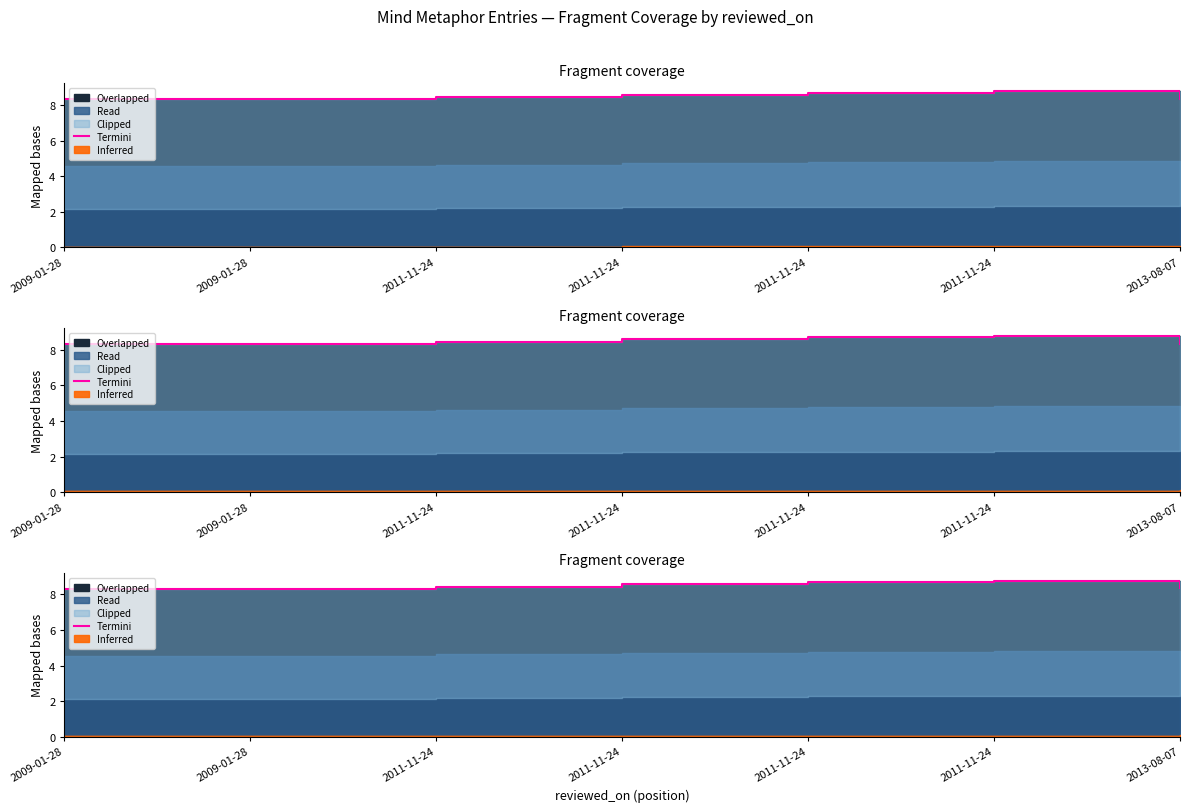

Approximately how many times larger is the value at 2011-11-24 compared to 2009-01-28?

1.1